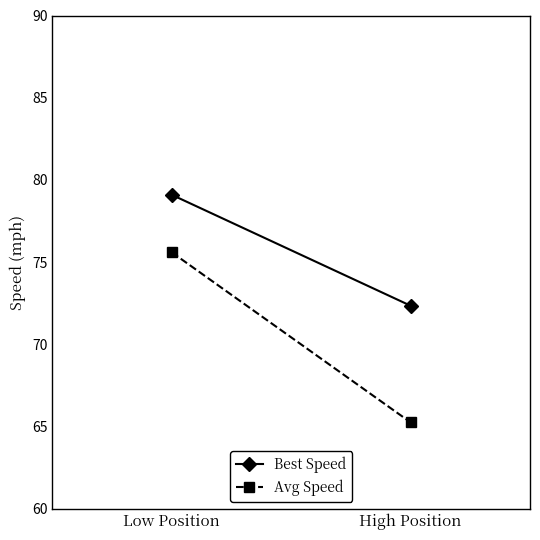

Reading right to left, extract all data points from this chart.

Best Speed: 72.3	79.1
Avg Speed: 65.3	75.6